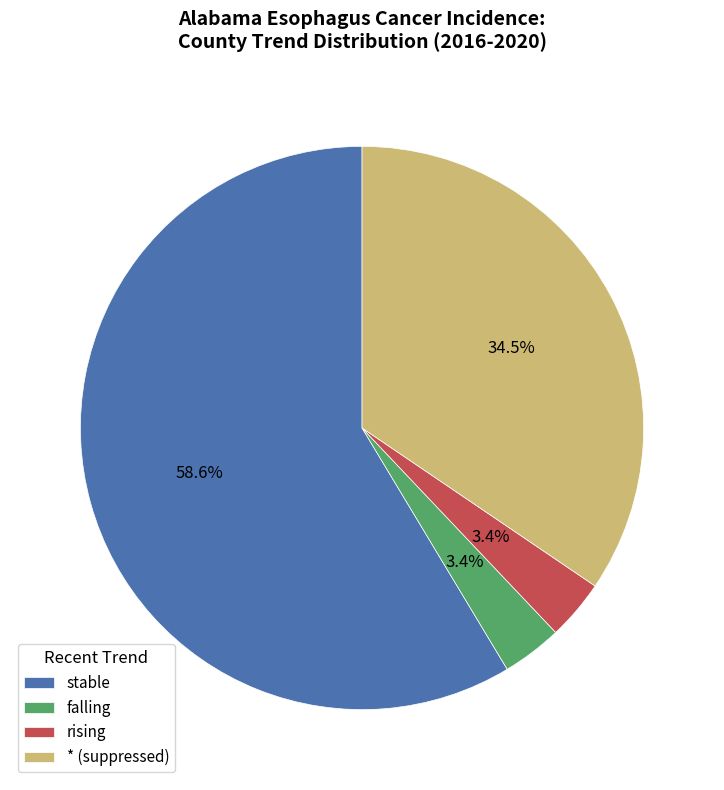

How many segments does this pie chart have?

4